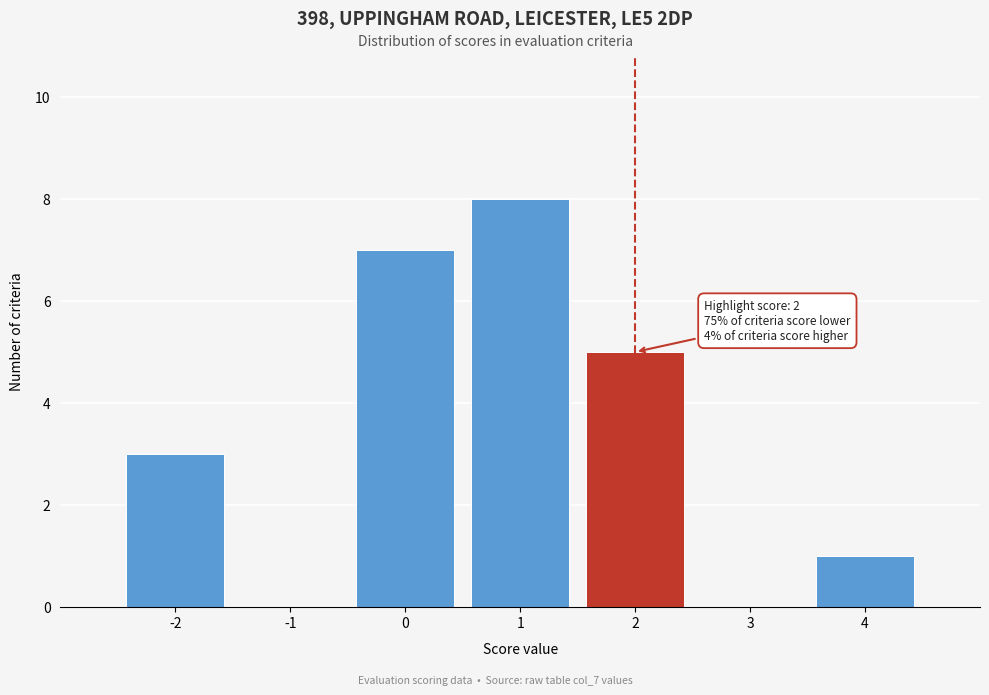

Reading left to right, list all the values displayed in this chart.

-2=3	-1=0	0=7	1=8	2=5	3=0	4=1